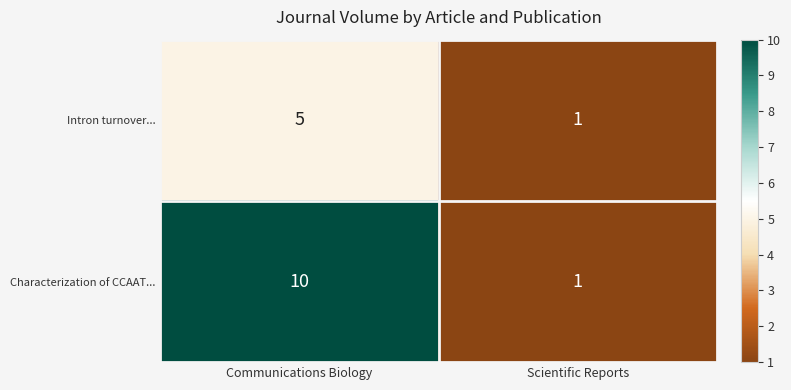

List the series in order of their peak value, lowest first.

Intron turnover..., Characterization of CCAAT...